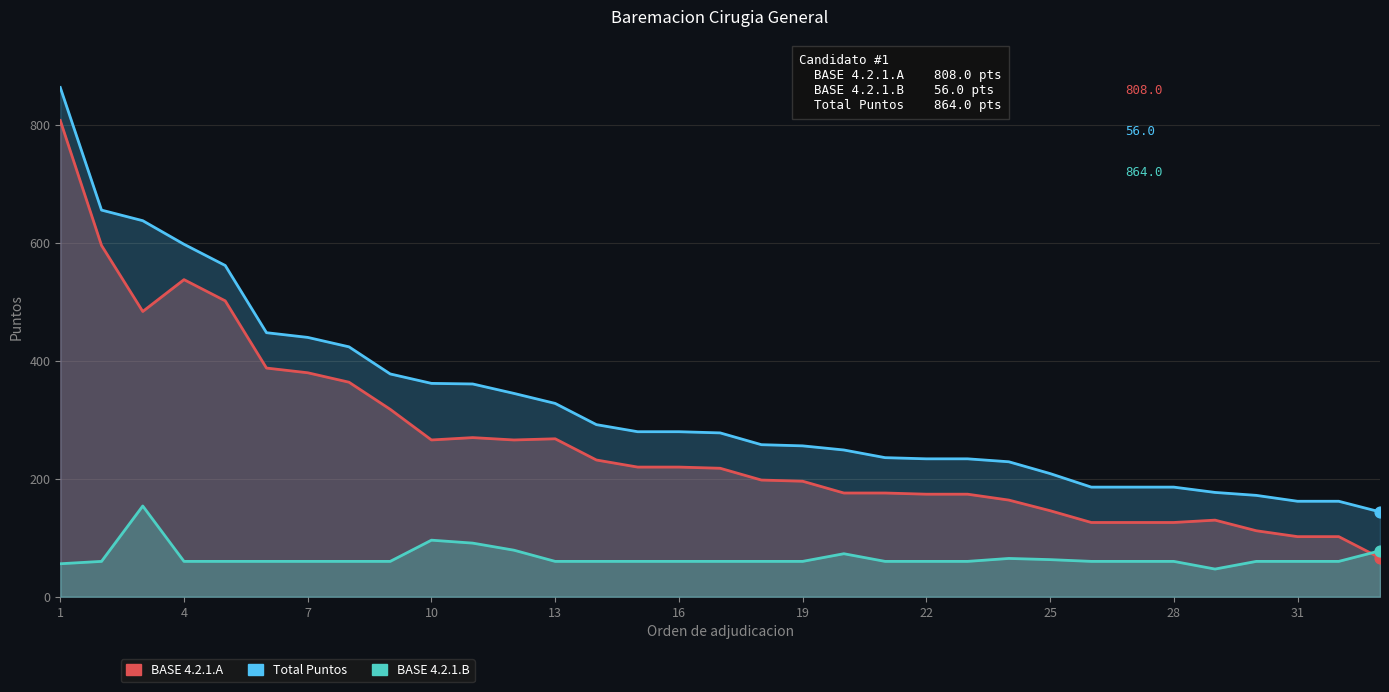

Which series reaches the maximum Y coordinate?

Total Puntos